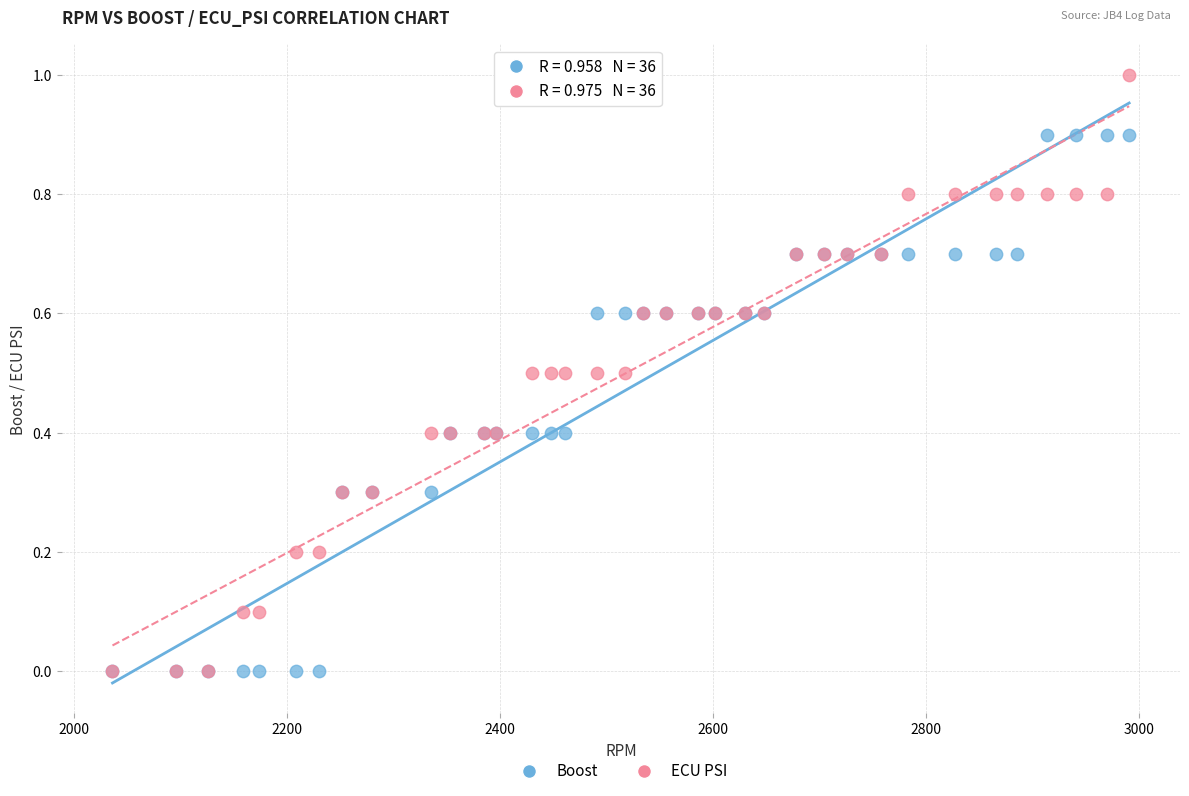

What are all the series names shown in the legend?

Boost, ECU PSI